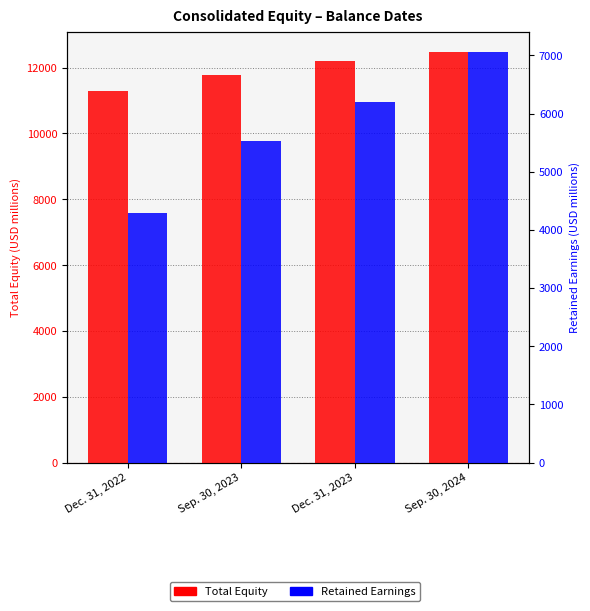

The Retained Earnings series shows 5535 at Sep. 30, 2023. True or false?

True